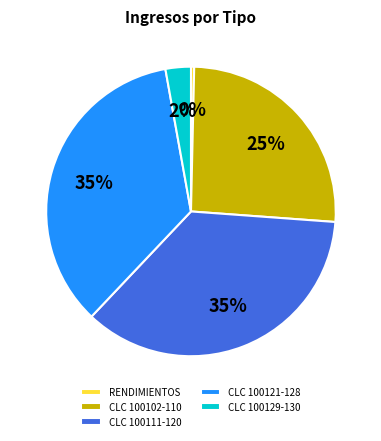

Is there a majority slice in this chart?

No